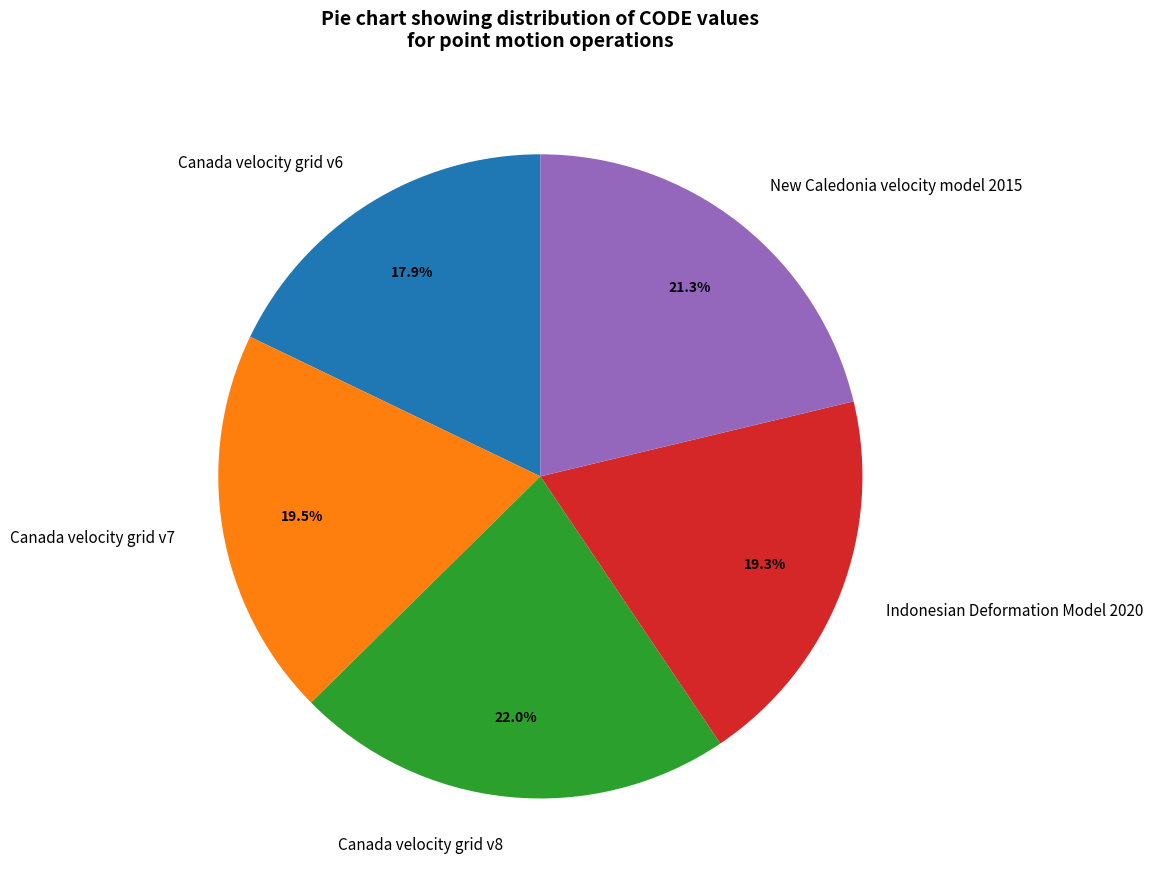

To the nearest percent, what percentage of the pie is Canada velocity grid v6?

18%